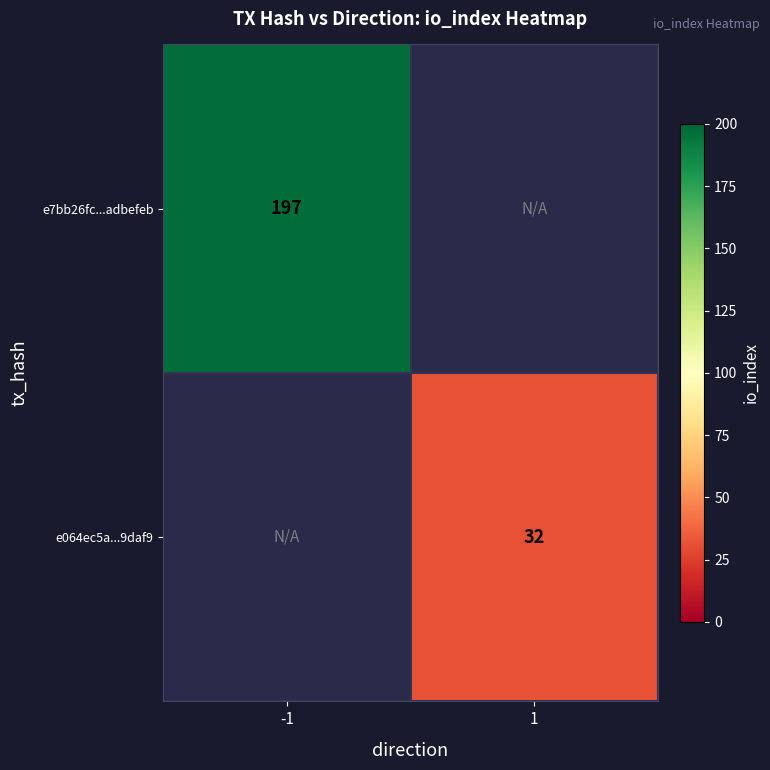

What is the smallest value displayed?

32.0